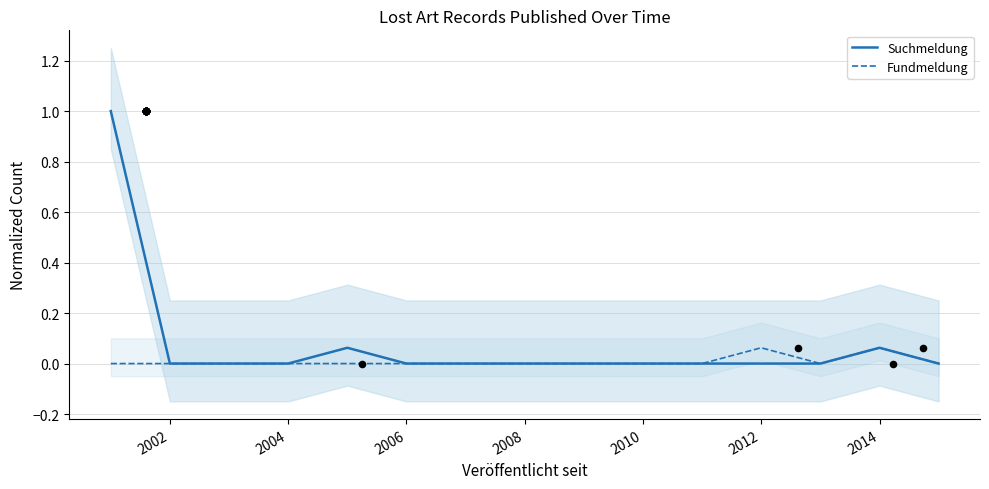

What are all the series names shown in the legend?

Suchmeldung, Fundmeldung